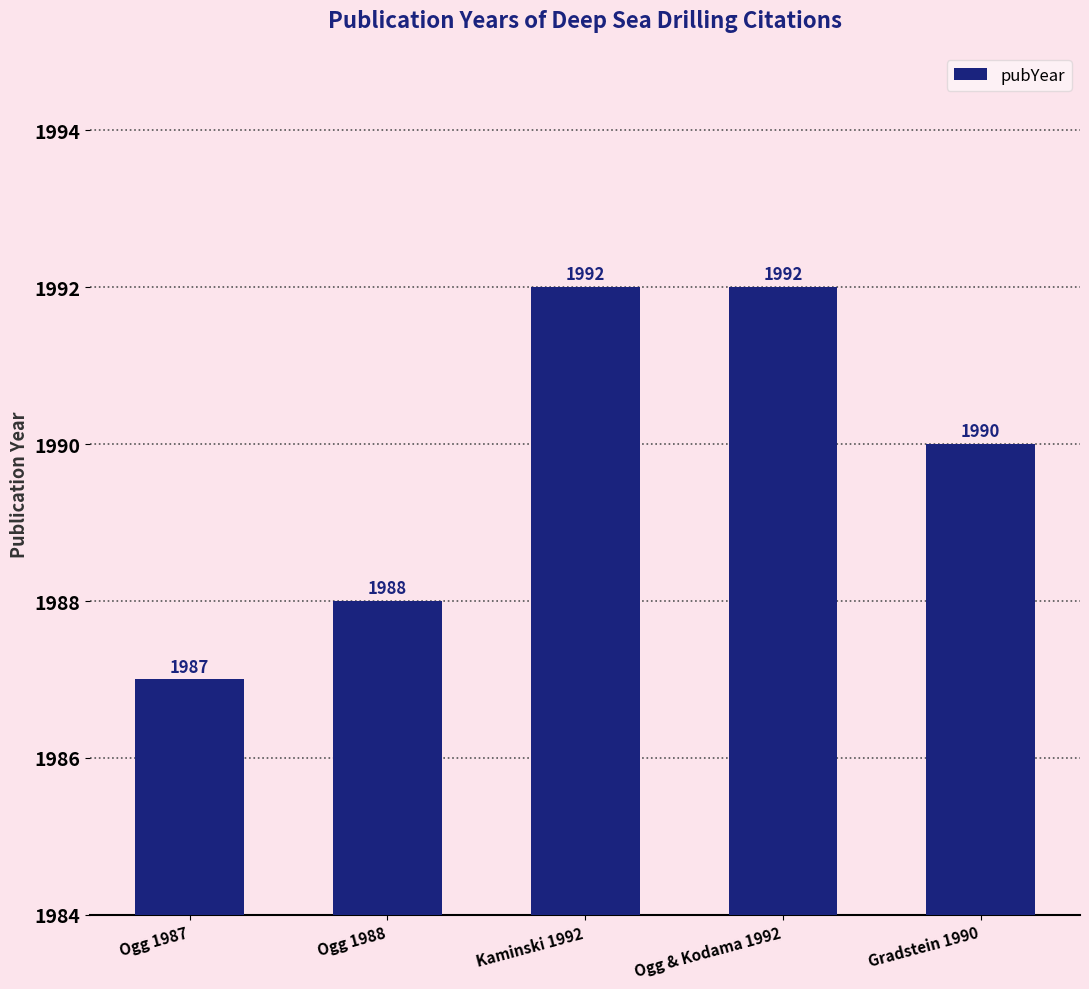

True or false: the data shows 549 at Ogg 1988.

False